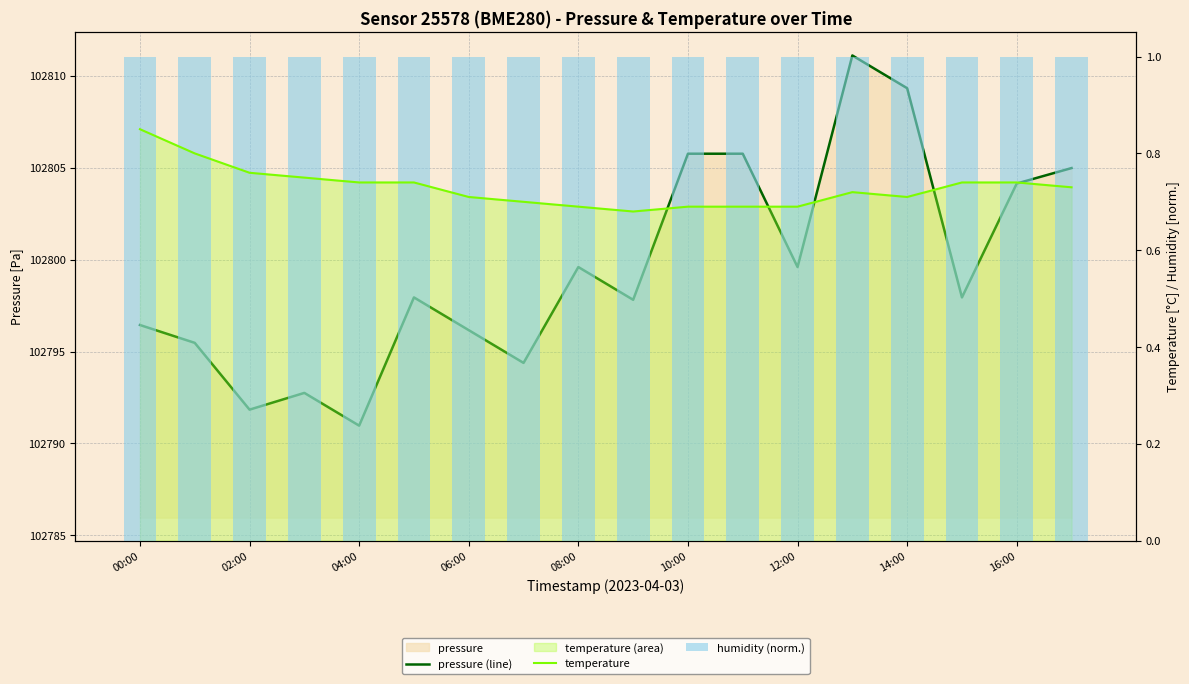

Is the value of humidity (norm.) at 10:00 greater than the value of temperature at 17?

Yes